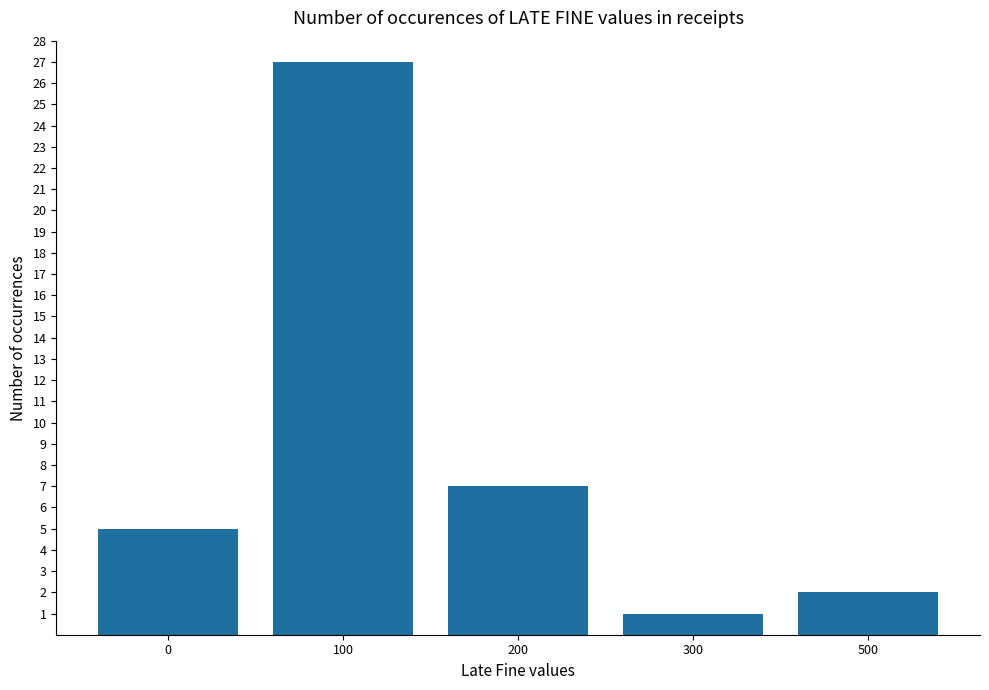

True or false: the data shows 1 at 500.

False